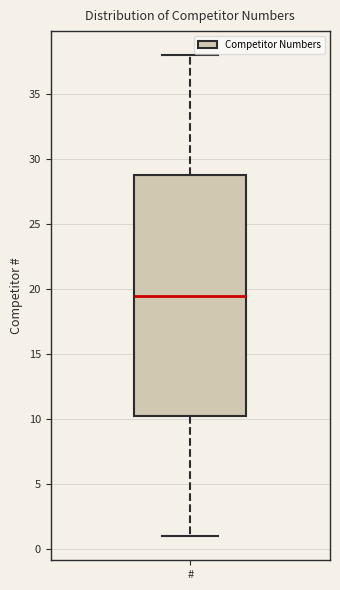

Where does the lower whisker of the box for # end on the y-axis? The values are not printed on the chart, so give them approximately, as read against the axis.

1.0